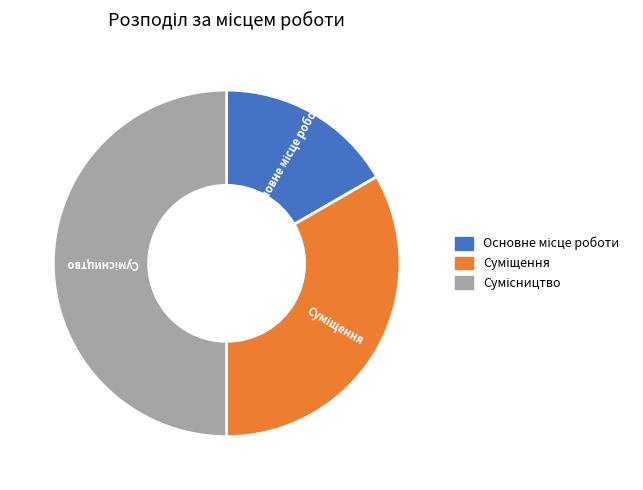

To the nearest percent, what portion does Основне місце роботи represent?

17%